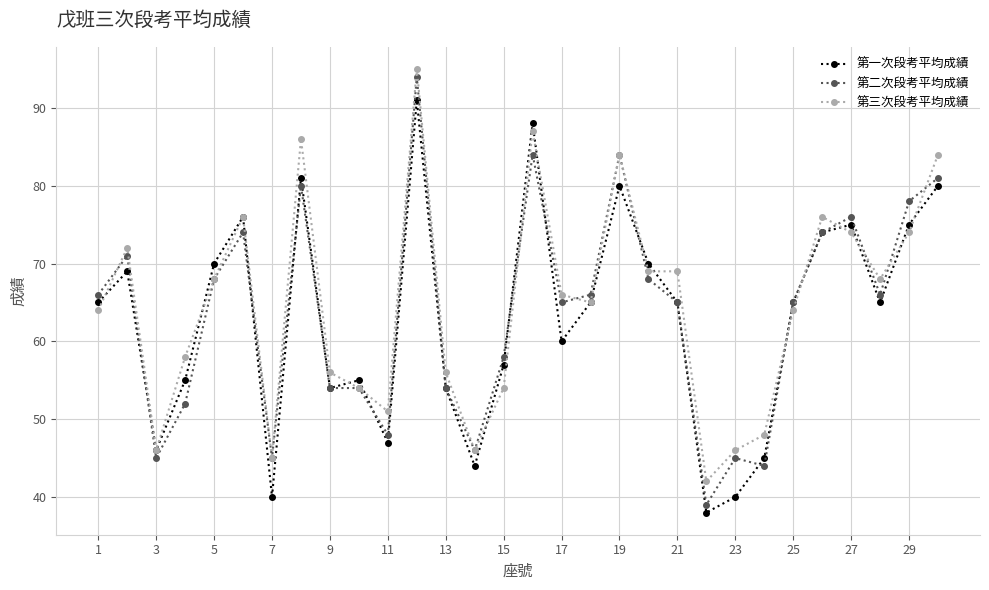

Which series has the largest range (max minus min)?

第二次段考平均成績